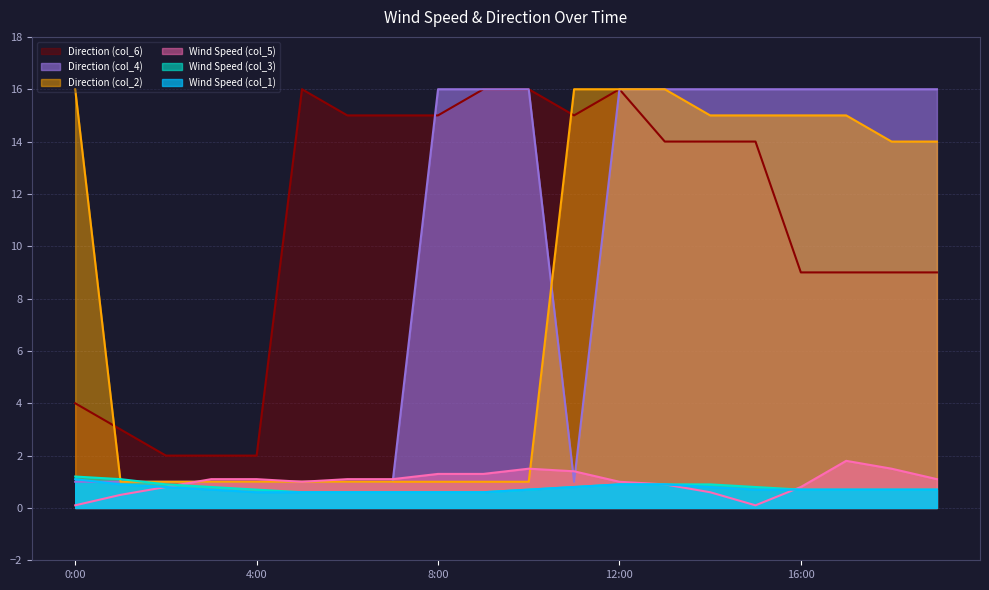

At how many categories does at least one series exceed 12?

16